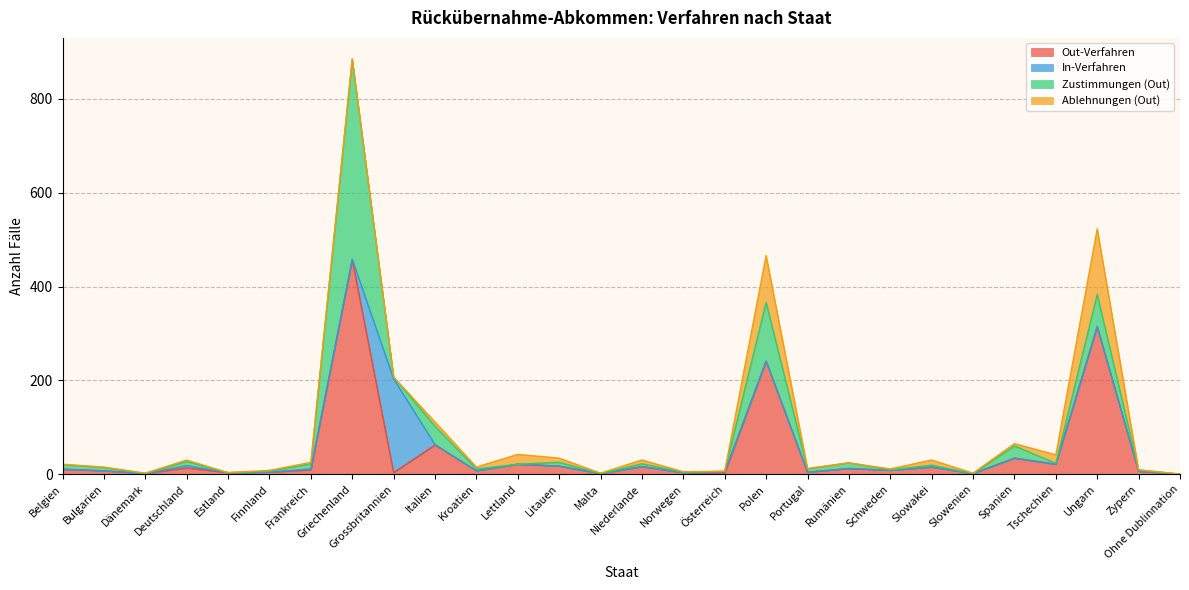

Reading left to right, extract all data points from this chart.

Out-Verfahren: 10	7	1	13	3	4	9	457	3	62	7	21	17	1	16	3	2	241	4	12	8	15	1	34	21	314	6	0
In-Verfahren: 1	0	0	5	0	0	2	1	200	1	0	0	0	0	0	0	3	0	0	0	0	0	0	0	0	1	0	0
Zustimmungen (Out): 9	7	0	9	0	2	11	426	4	39	4	0	8	0	6	1	1	125	7	12	1	4	0	26	2	68	3	0
Ablehnungen (Out): 1	1	1	3	0	2	3	2	0	9	4	21	9	1	8	1	0	100	1	0	2	11	1	5	18	140	0	0